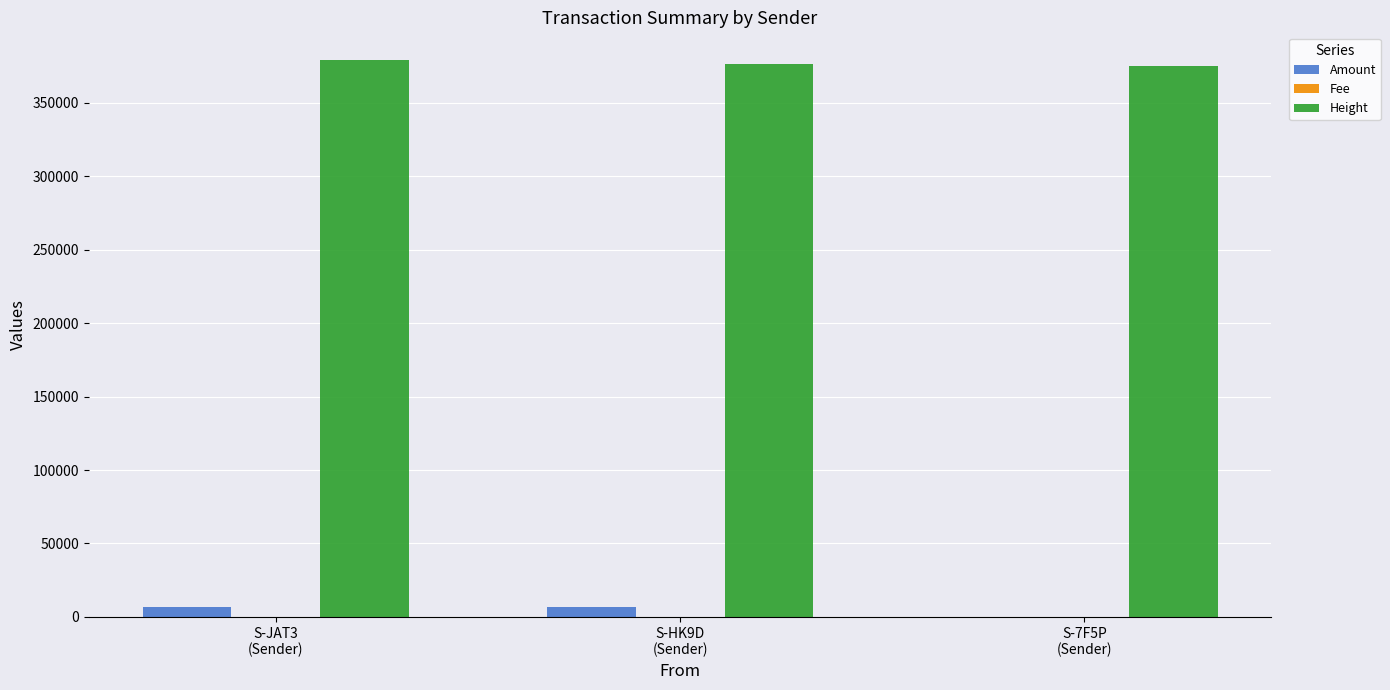

What is the maximum value shown in the chart?

379144.0